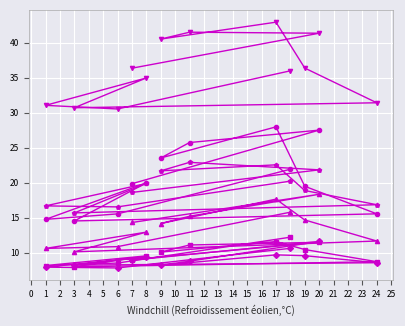

Rank the series at 11 from highest to lowest value.

0000005401, 0000003701, 0000005501, 0000004501, 0000001701, 0000001401